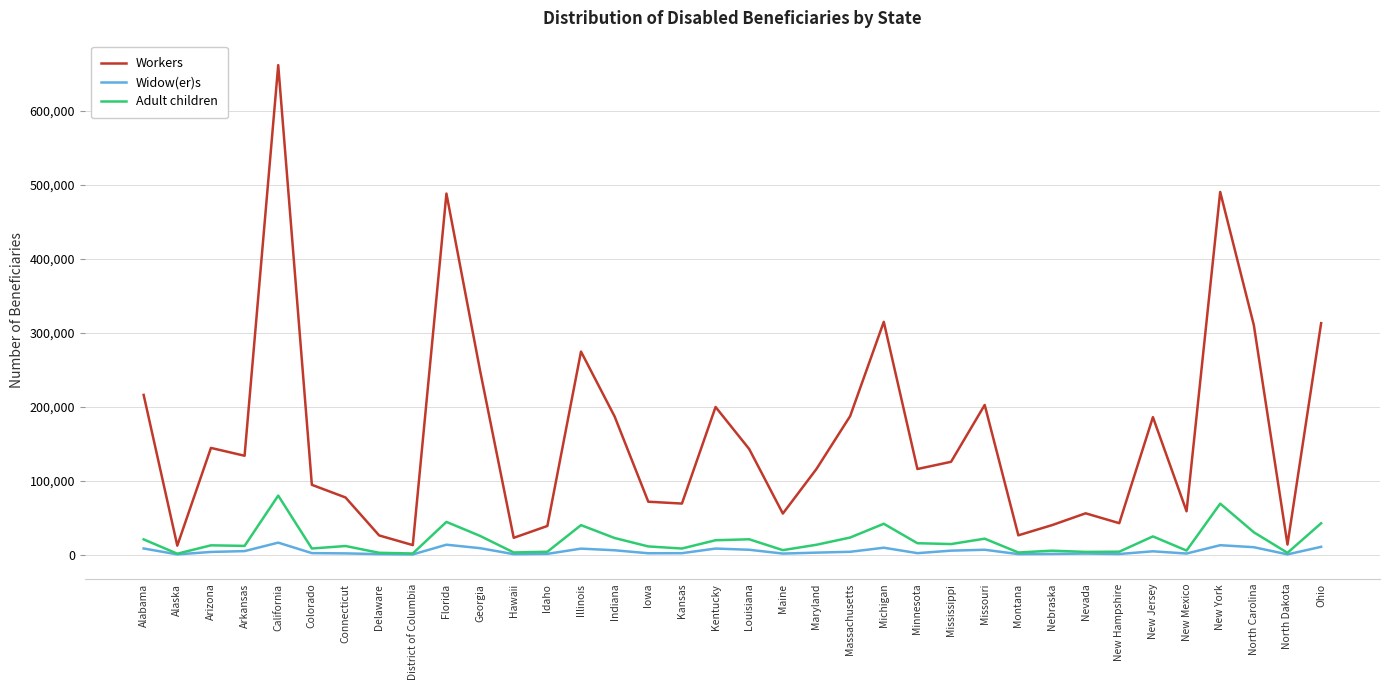

The value of Workers at Arizona is 144342. True or false?

True